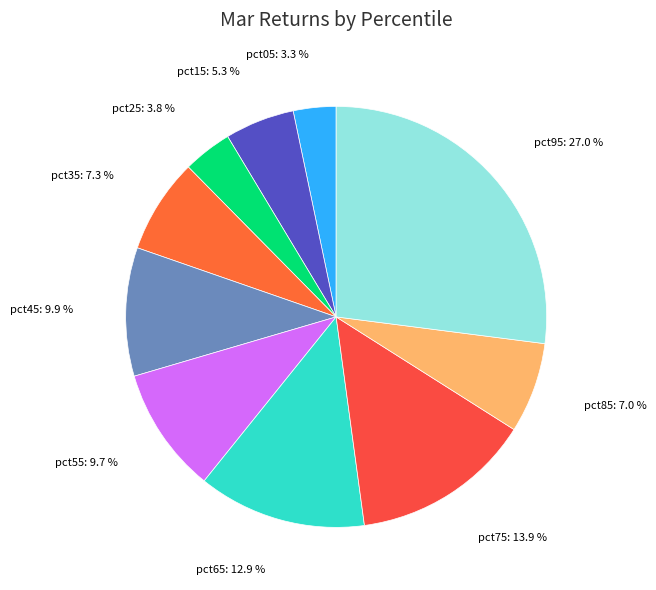

The pct15 slice represents 5% of the pie. True or false?

True